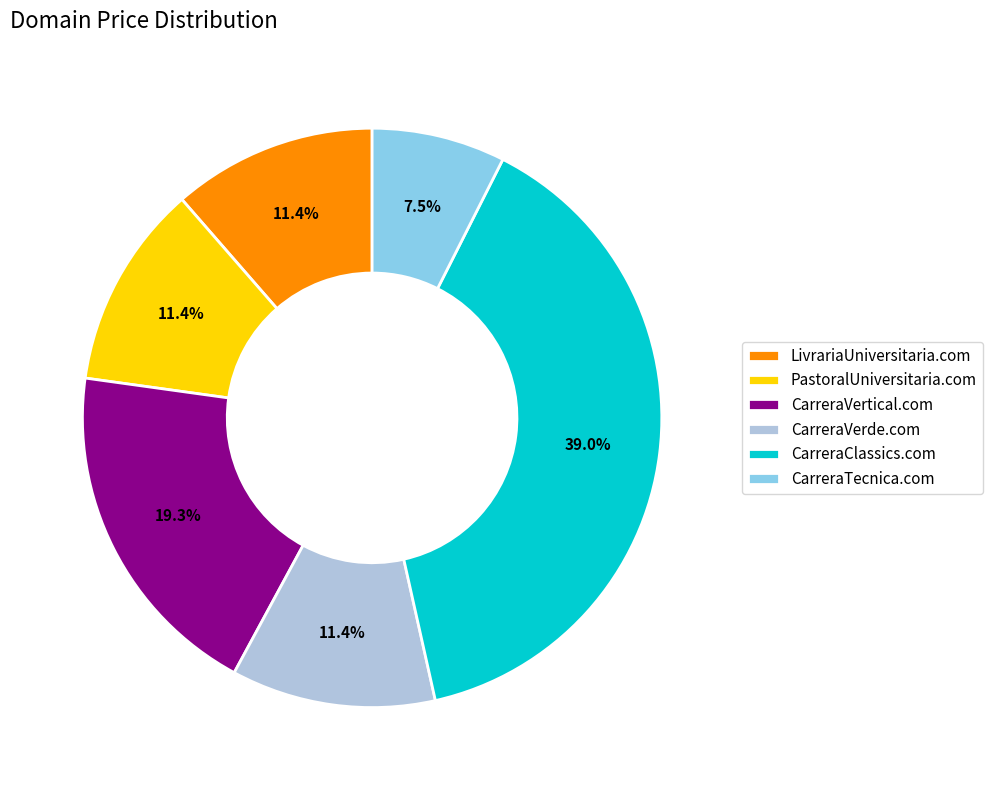

Combined, do CarreraTecnica.com and CarreraVerde.com account for over 50%?

No